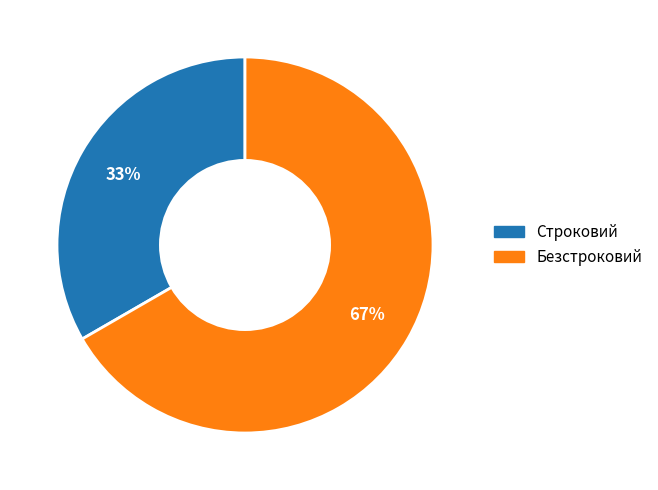

Is there a majority slice in this chart?

Yes